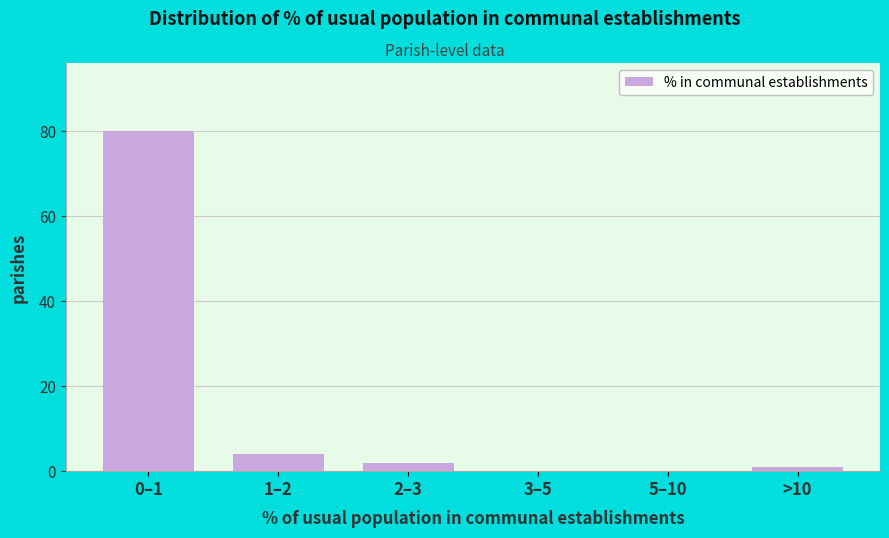

Reading left to right, transcribe all the data shown in this chart.

0–1=80	1–2=4	2–3=2	3–5=0	5–10=0	>10=1